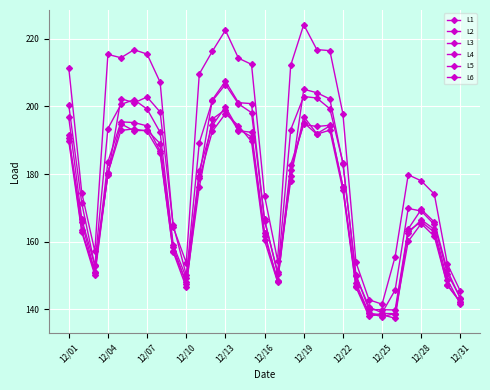

How many lines are shown in the chart?

6